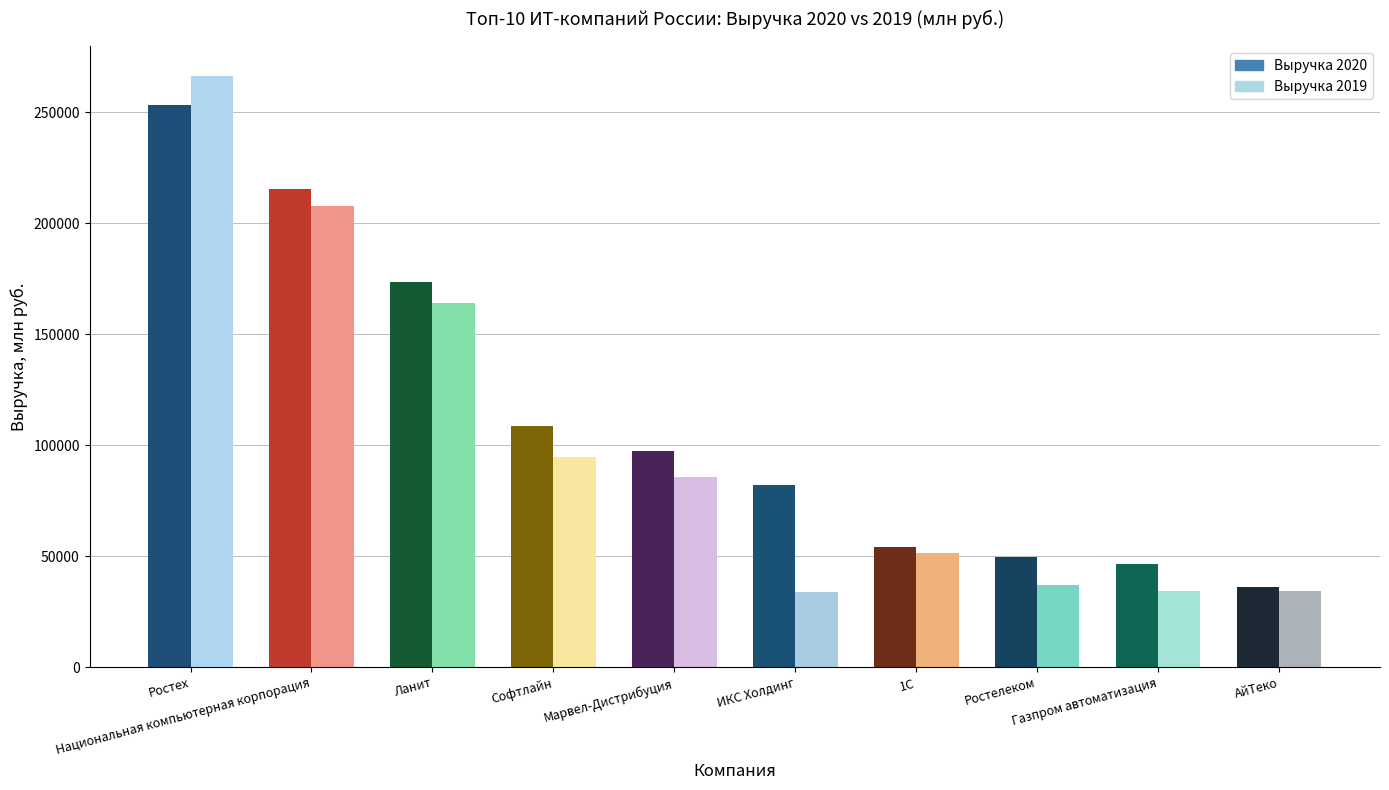

Which label corresponds to the smallest value in the chart?

ИКС Холдинг